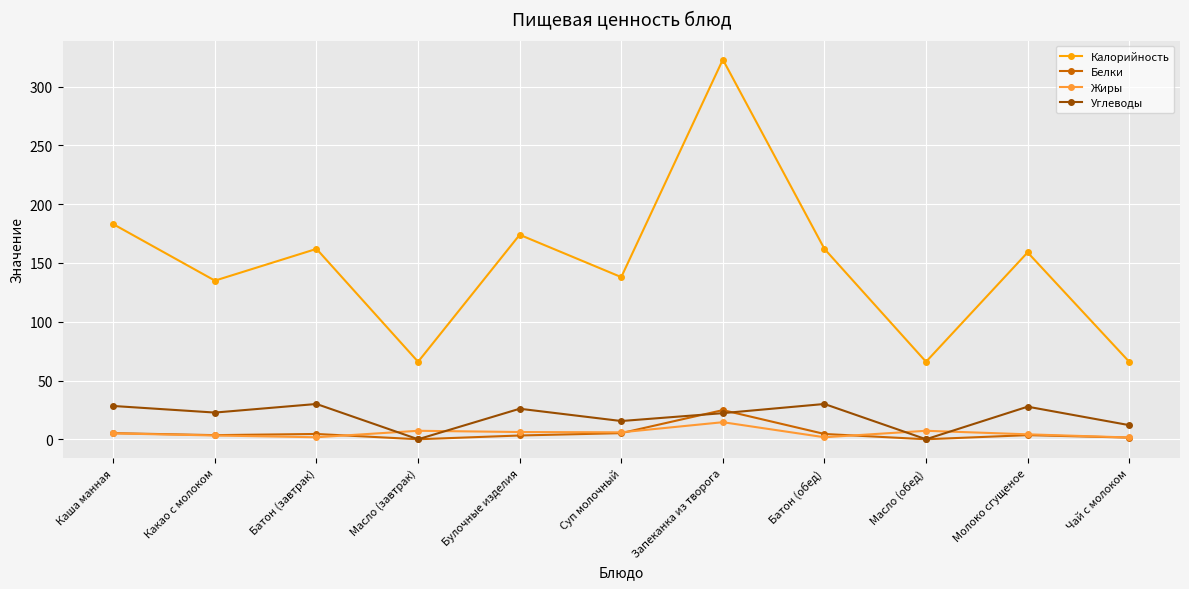

Which label corresponds to the largest value in the chart?

Запеканка из творога